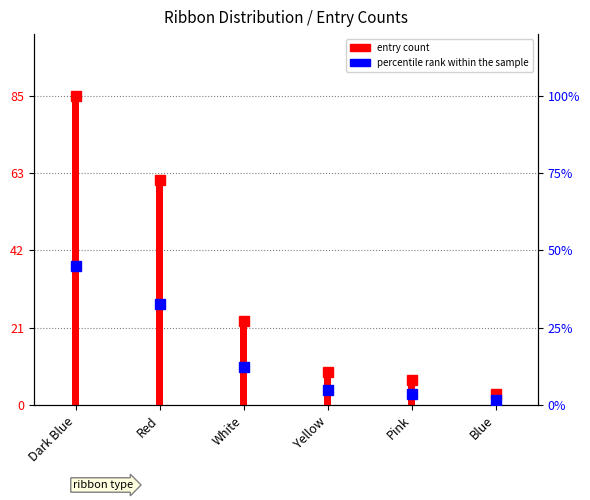

What is the label of the 4th bar from the right?

White